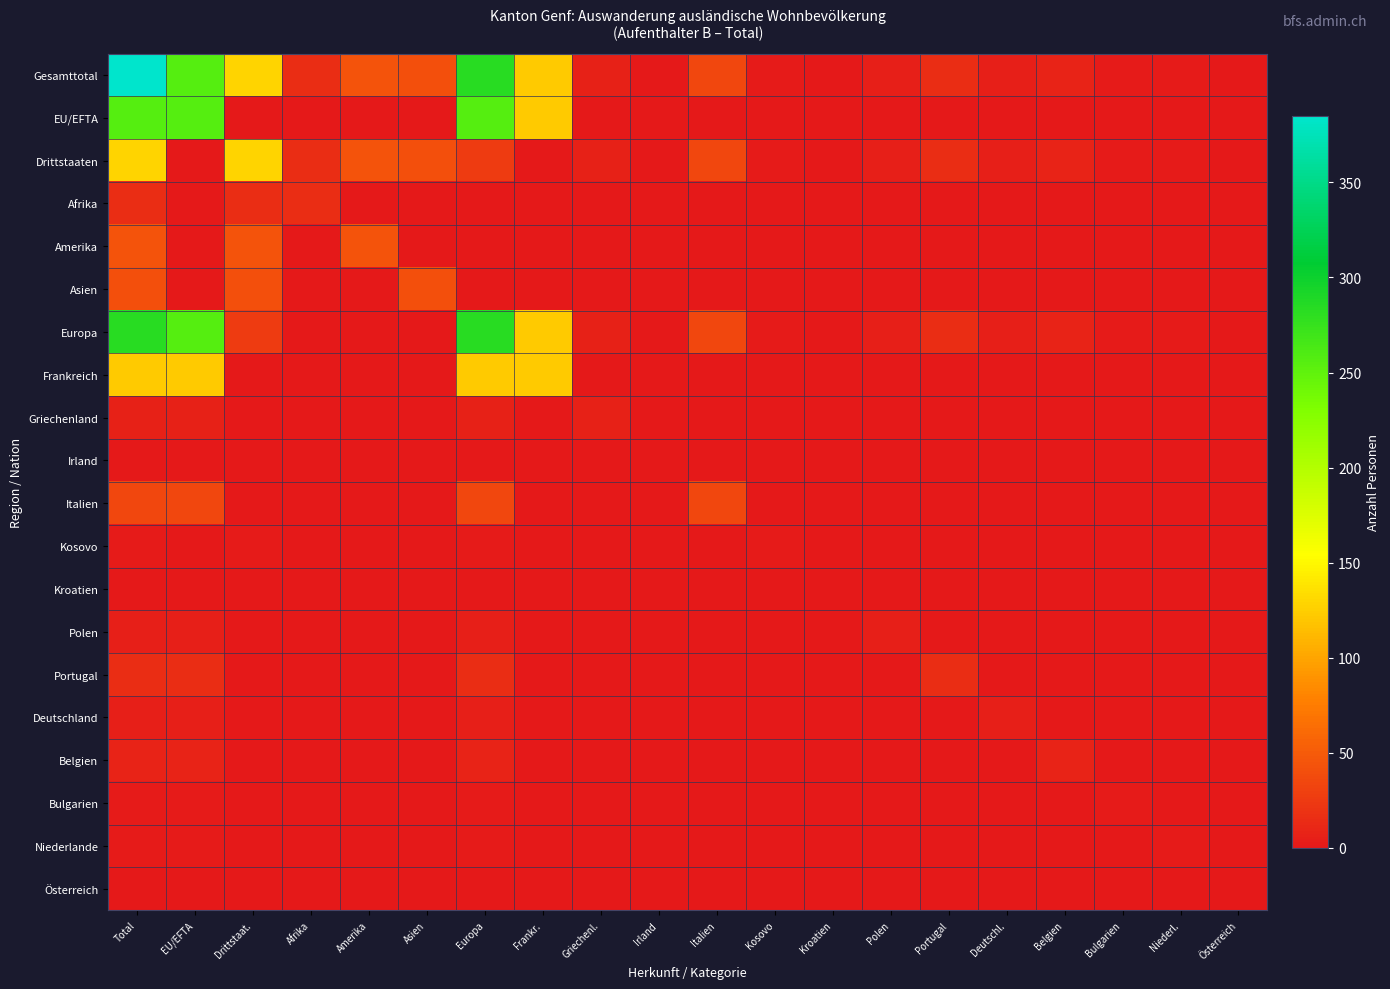

What is the total value across all series at Total?

1364